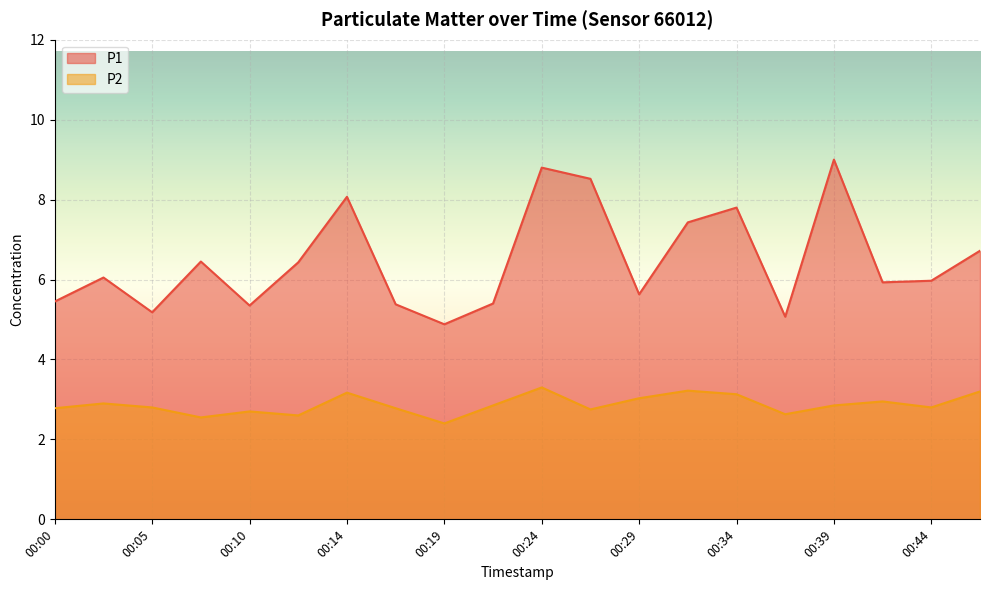

True or false: P2 and P1 cross at least once.

False